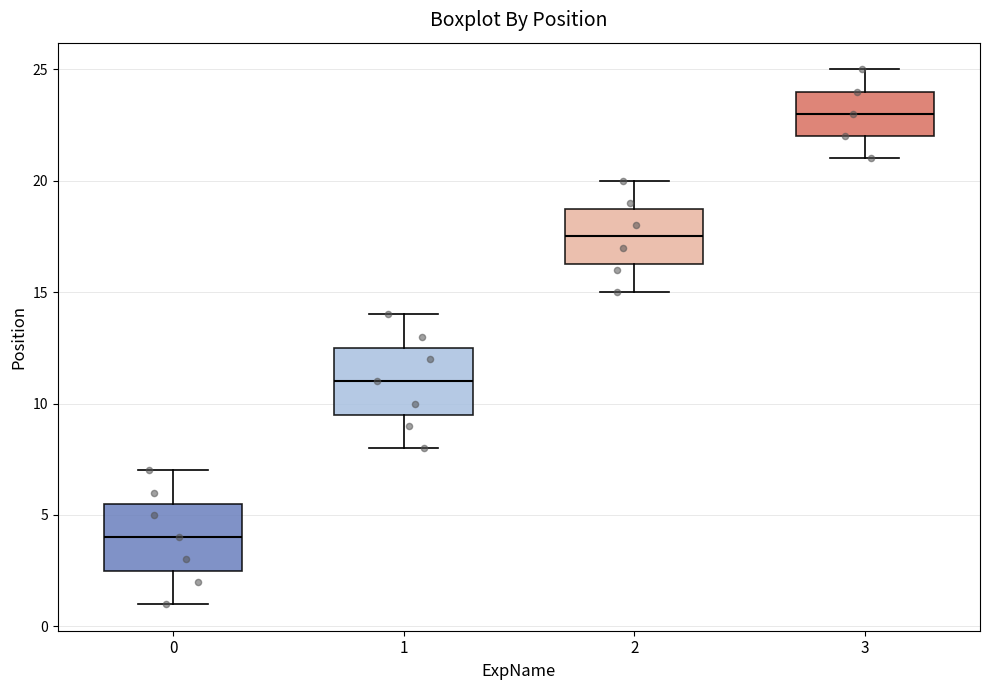

Reading left to right, transcribe this box plot: for each box, give where its median line is, the range the box spans, and where its two whiskers end, as read against the y-axis. The values are not printed on the chart, so give them approximately, as read against the axis.

0: median 4.0, box 2.5 to 5.5, whiskers 1.0 to 7.0
1: median 11.0, box 9.5 to 12.5, whiskers 8.0 to 14.0
2: median 17.5, box 16.5 to 19.0, whiskers 15.0 to 20.0
3: median 23.0, box 22.0 to 24.0, whiskers 21.0 to 25.0